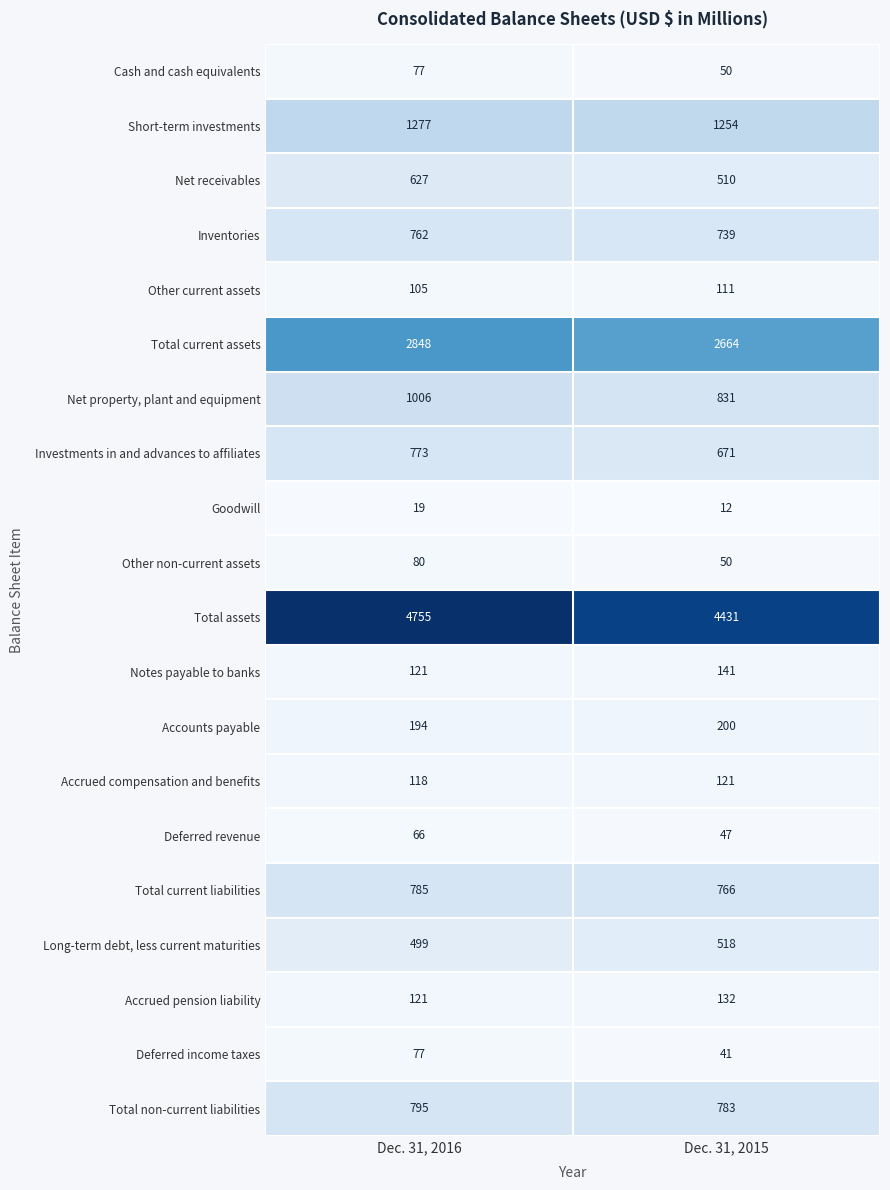

Is it true that Cash and cash equivalents equals 50 at Dec. 31, 2015?

True